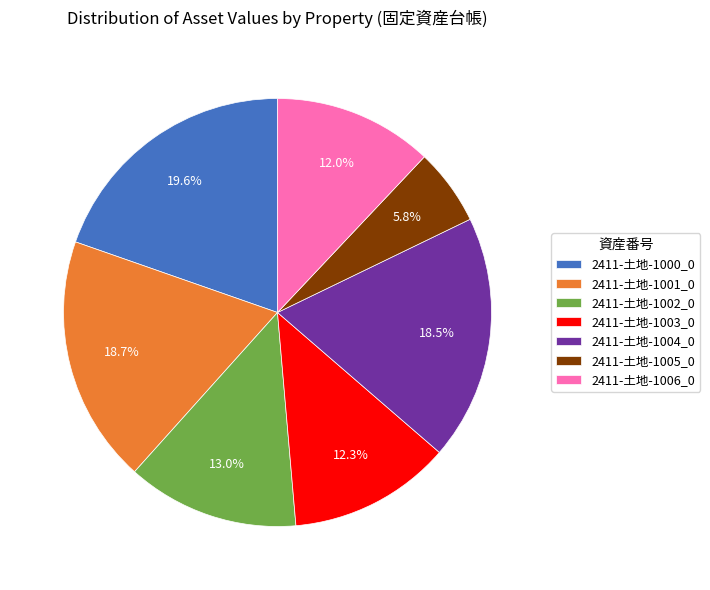

Does any single category account for the majority?

No